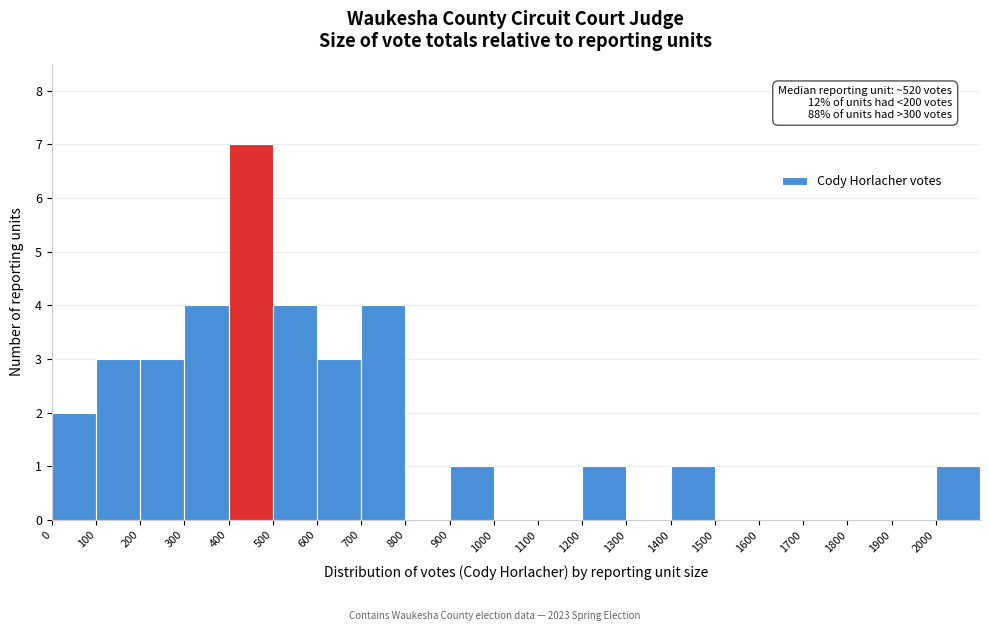

Over which range of the x-axis is the bar tallest?

400 to 500